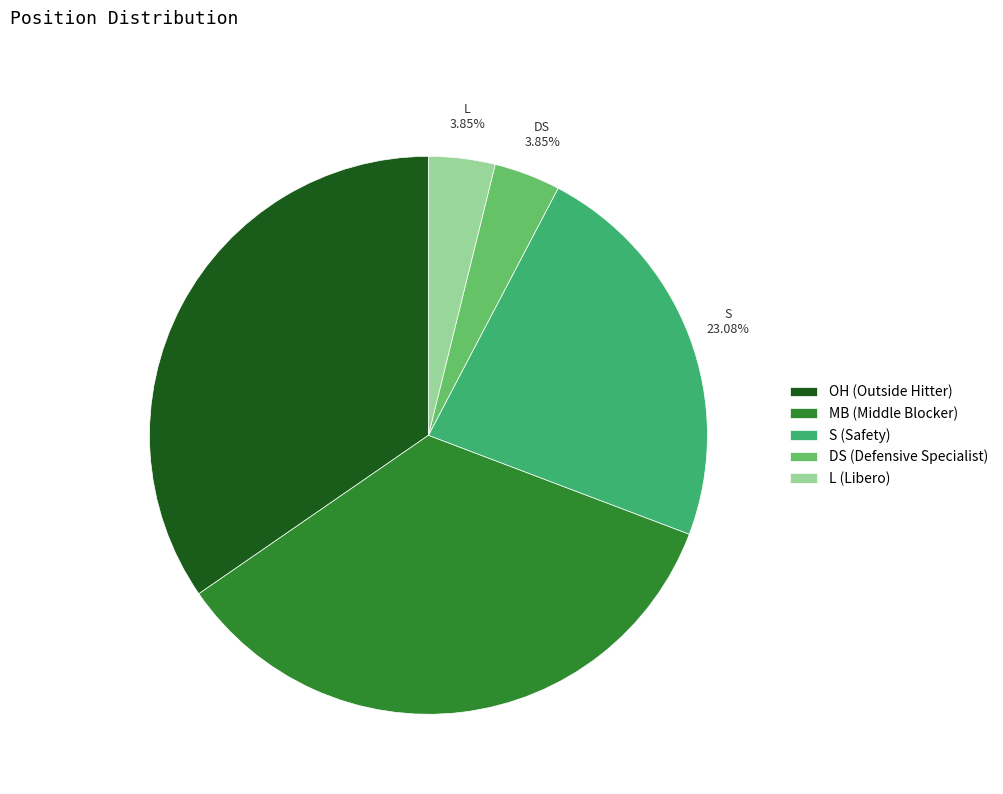

Approximately how many times larger is the value at MB (Middle Blocker) compared to DS (Defensive Specialist)?

9.0